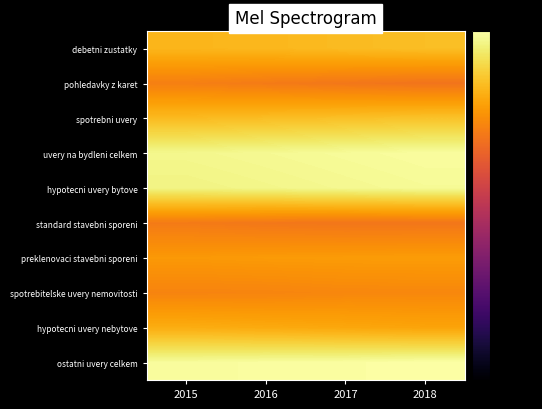

At 2016, list the series in order from largest to smallest.

ostatni uvery celkem, uvery na bydleni celkem, hypotecni uvery bytove, spotrebni uvery, debetni zustatky, hypotecni uvery nebytove, preklenovaci stavebni sporeni, spotrebitelske uvery nemovitosti, pohledavky z karet, standard stavebni sporeni